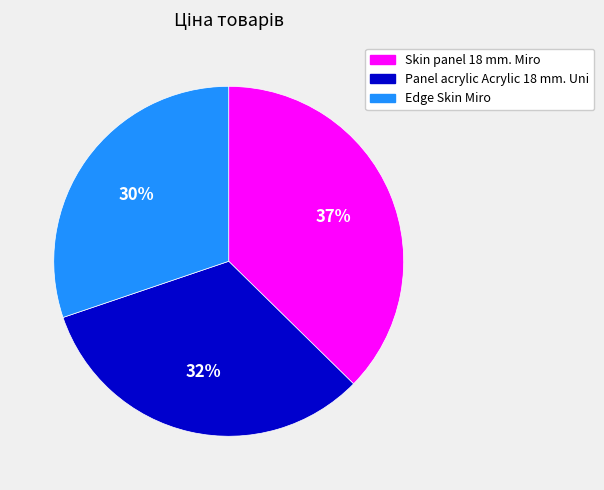

To the nearest percent, what is the combined percentage of Edge Skin Miro and Skin panel 18 mm. Miro?

68%